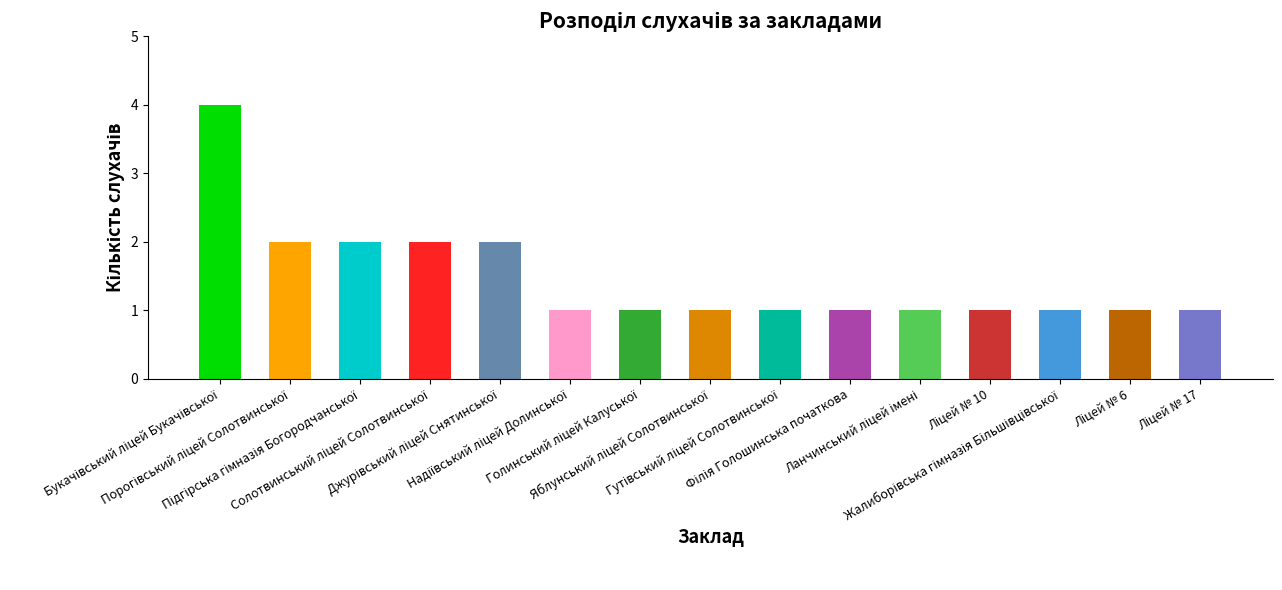

What is the maximum value shown in the chart?

4